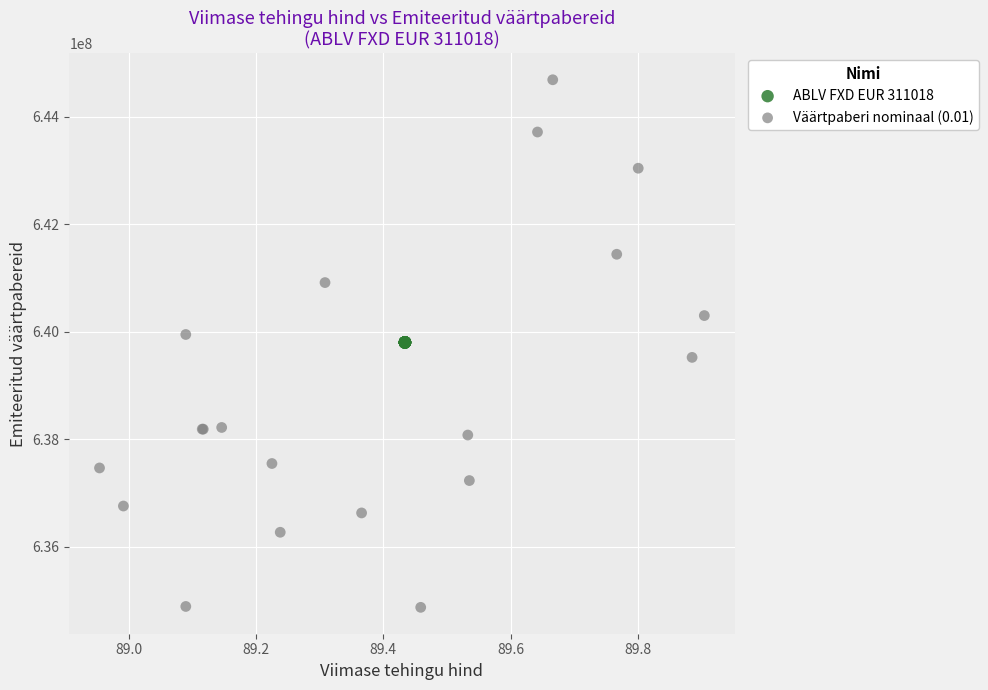

Which series reaches the minimum Y coordinate?

Väärtpaberi nominaal (0.01)